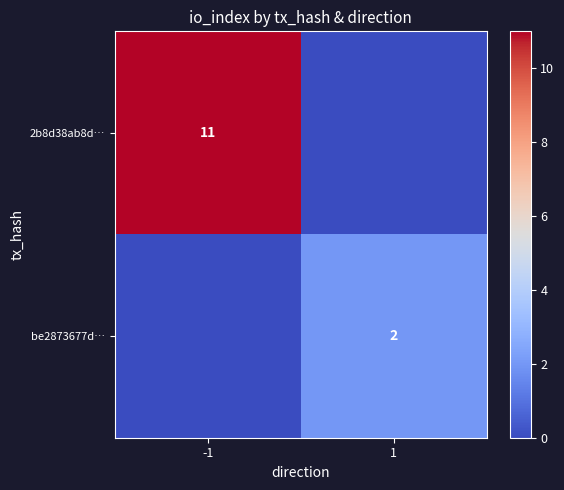

The 2b8d38ab8d… series shows 6 at -1. True or false?

False